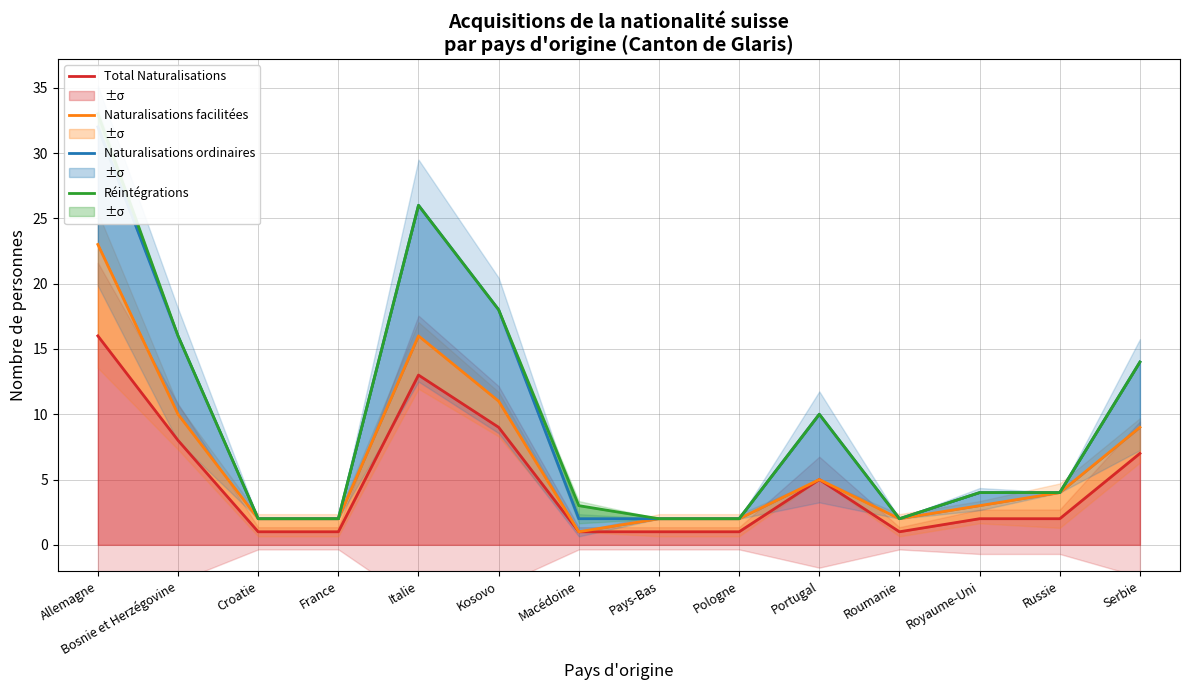

Reading left to right, what are all the values shown in this chart?

Total Naturalisations: 16	8	1	1	13	9	1	1	1	5	1	2	2	7
Naturalisations facilitées: 23	10	2	2	16	11	1	2	2	5	2	3	4	9
Naturalisations ordinaires: 32	16	2	2	26	18	2	2	2	10	2	4	4	14
Réintégrations: 33	16	2	2	26	18	3	2	2	10	2	4	4	14